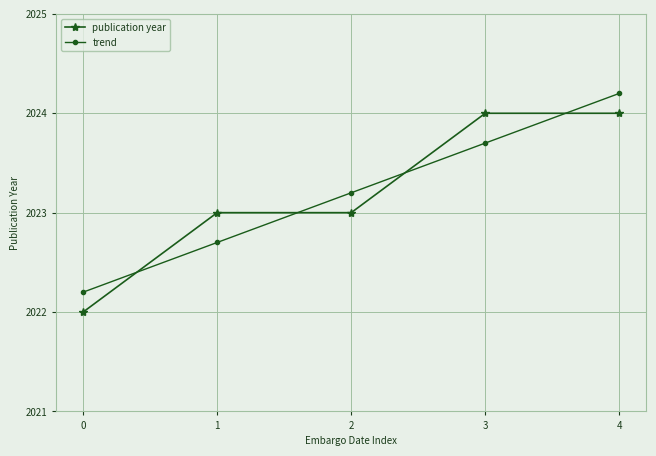

What is the average value of the trend series?

2023.2